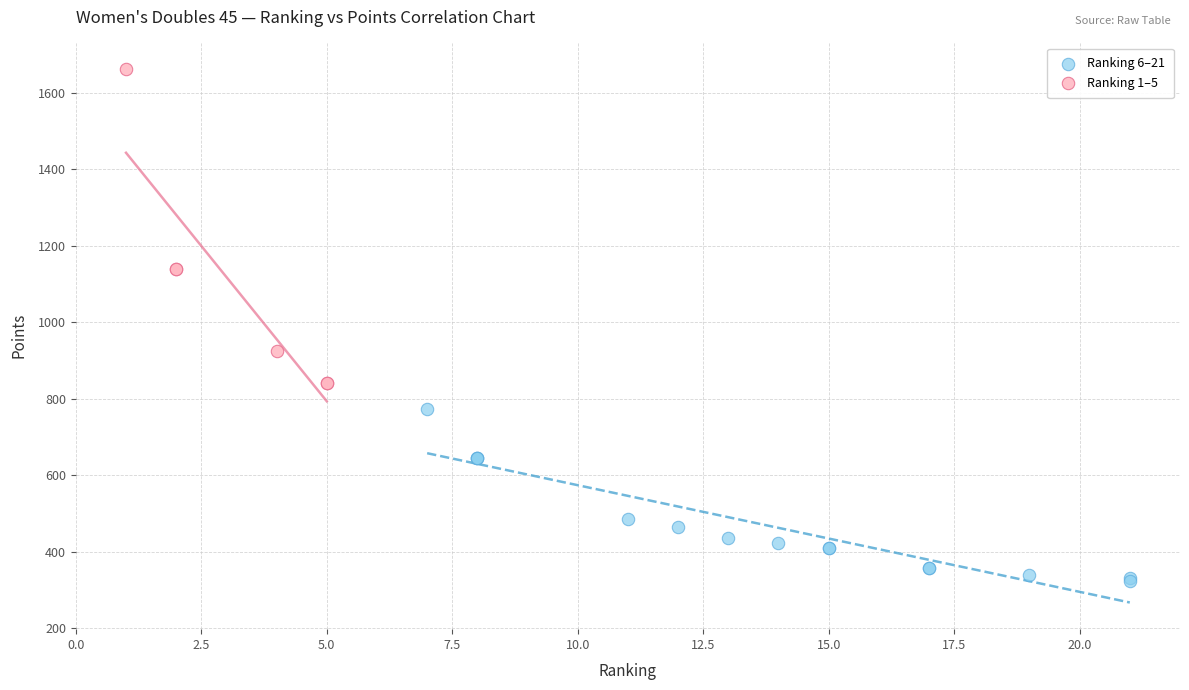

Which series contains the lowest Y value?

Ranking 6–21